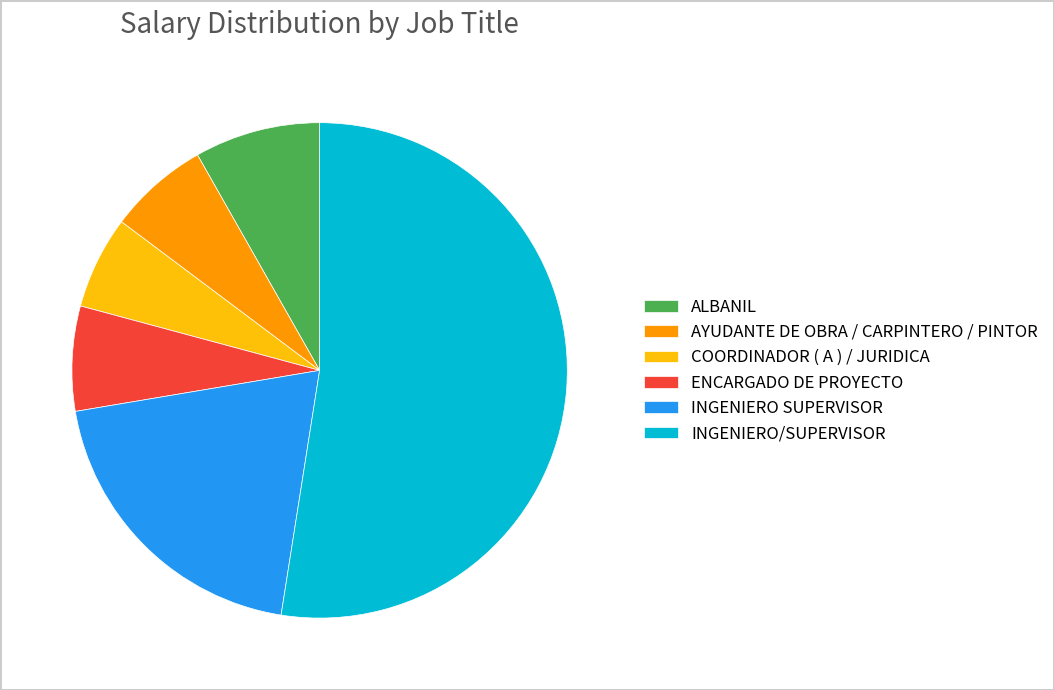

Count the number of slices in the pie.

6